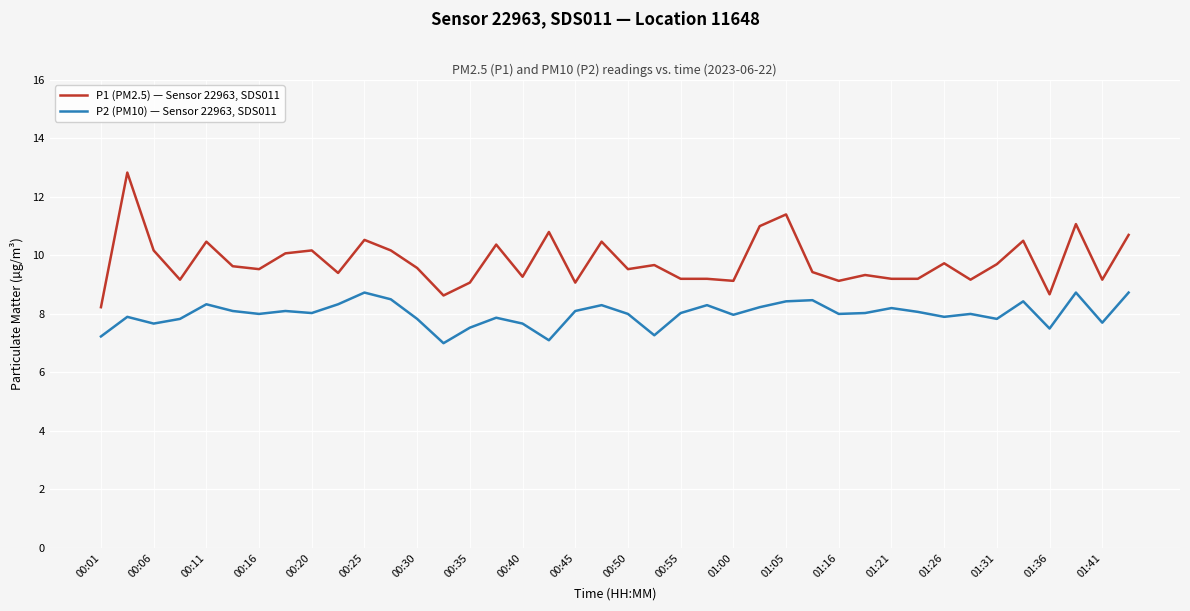

Rank the series by their maximum value, from highest to lowest.

P1 (PM2.5) — Sensor 22963, SDS011, P2 (PM10) — Sensor 22963, SDS011